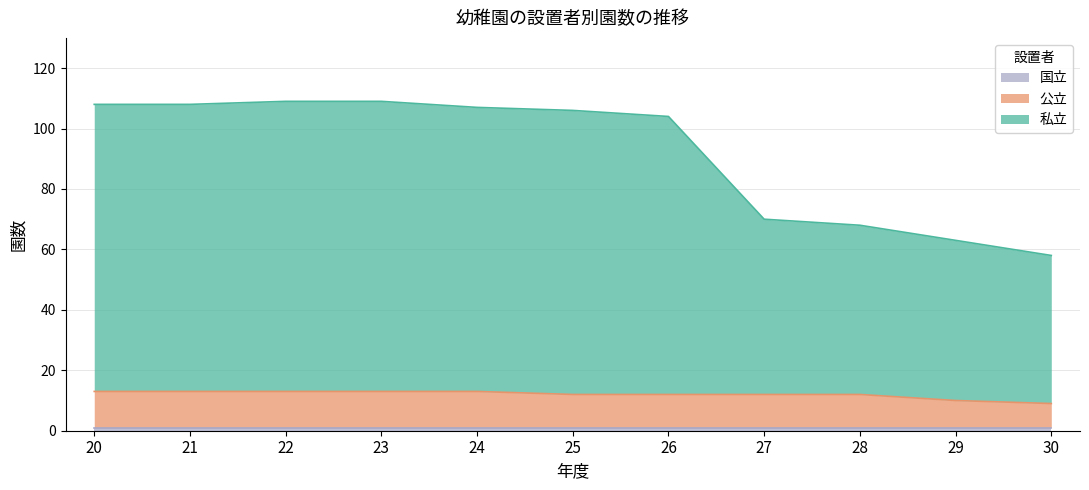

True or false: 公立 and 私立 cross at least once.

False